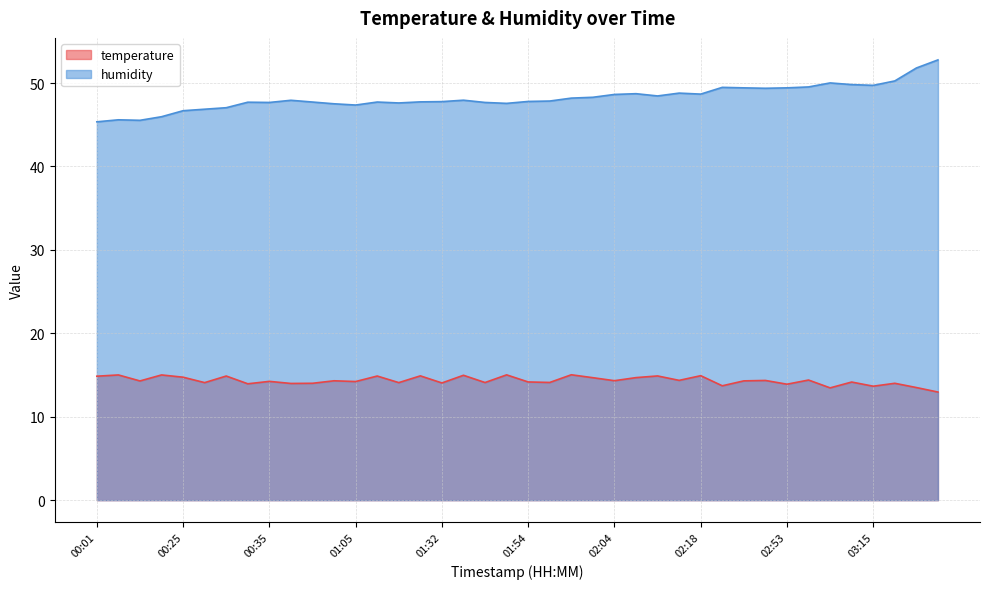

Which category has the lowest value across all series?

04:07